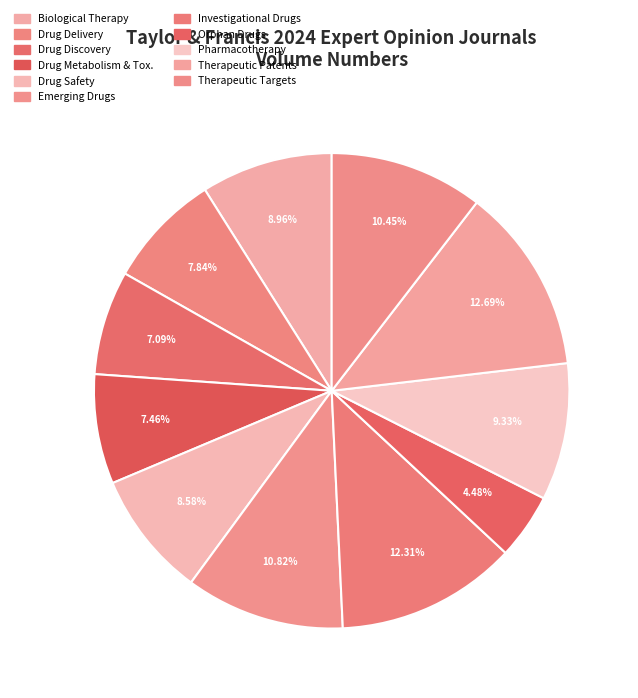

Rank the categories by value from highest to lowest.

Expert Opinion on Therapeutic Patents, Expert Opinion on Investigational Drugs, Expert Opinion on Emerging Drugs, Expert Opinion on Therapeutic Targets, Expert Opinion on Pharmacotherapy, Expert Opinion on Biological Therapy, Expert Opinion on Drug Safety, Expert Opinion on Drug Delivery, Expert Opinion on Drug Metabolism & Toxicology, Expert Opinion on Drug Discovery, Expert Opinion on Orphan Drugs